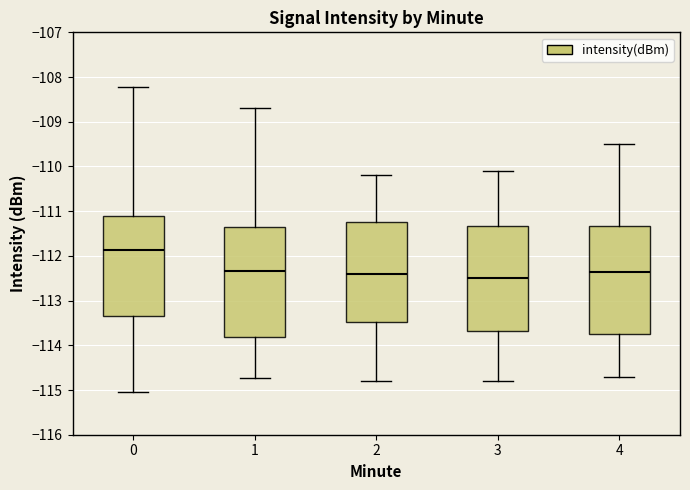

Reading left to right, transcribe this box plot: for each box, give where its median line is, the range the box spans, and where its two whiskers end, as read against the y-axis. The values are not printed on the chart, so give them approximately, as read against the axis.

0: median -111.9, box -113.3 to -111.1, whiskers -115.1 to -108.2
1: median -112.3, box -113.8 to -111.3, whiskers -114.7 to -108.7
2: median -112.4, box -113.5 to -111.2, whiskers -114.8 to -110.2
3: median -112.5, box -113.7 to -111.3, whiskers -114.8 to -110.1
4: median -112.3, box -113.7 to -111.3, whiskers -114.7 to -109.5